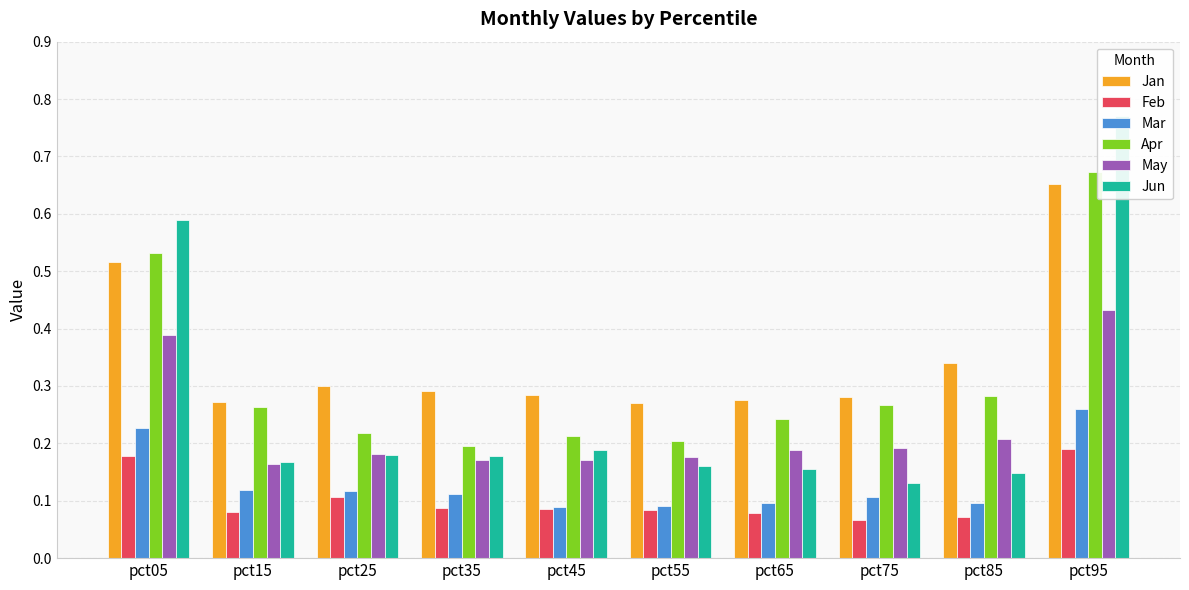

Which series changed the most between pct35 and pct45?

Mar